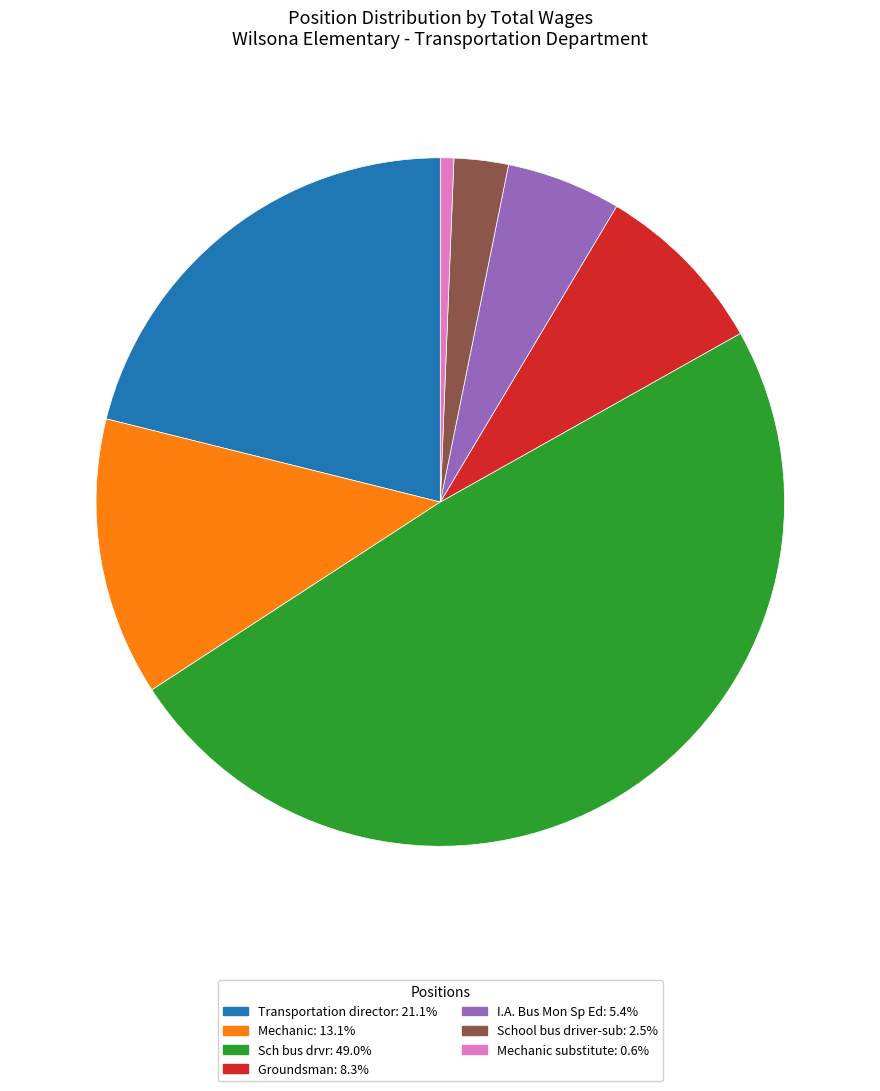

Is there a majority slice in this chart?

No